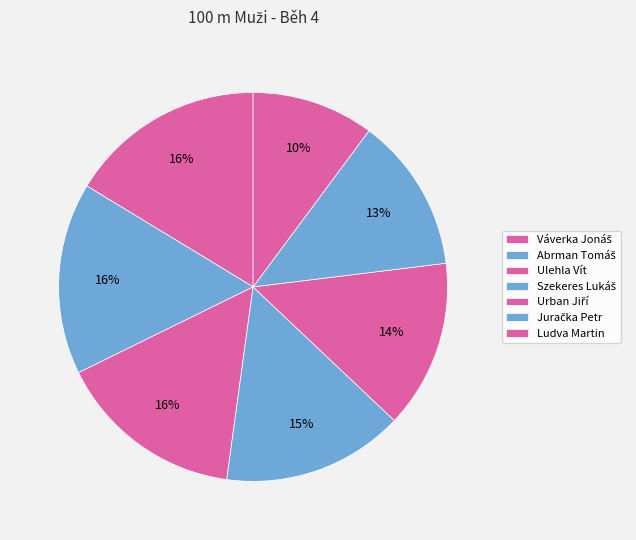

Rank the categories by value from highest to lowest.

Váverka Jonáš, Abrman Tomáš, Ulehla Vít, Szekeres Lukáš, Urban Jiří, Juračka Petr, Ludva Martin